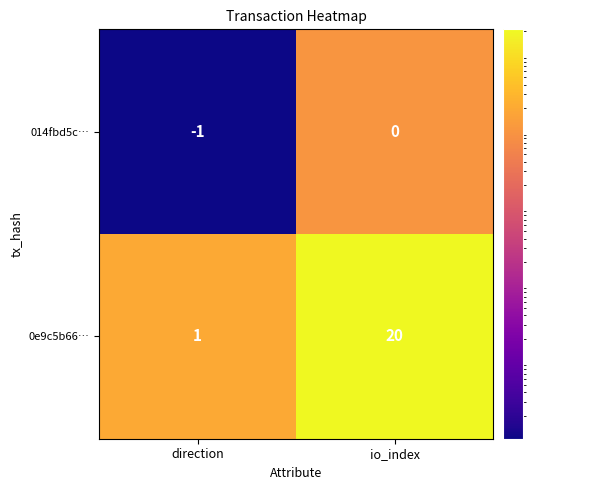

How many categories are shown in the chart?

2